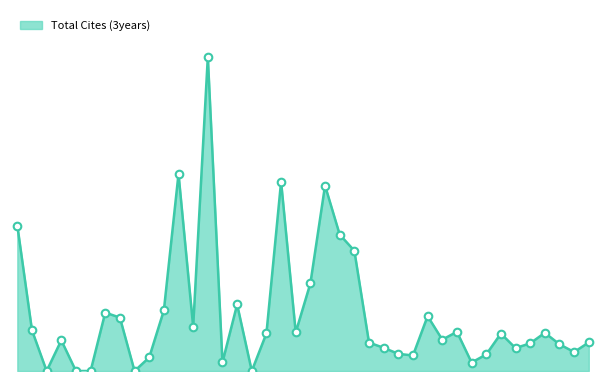

Is this an area chart (filled region under the line)?

Yes